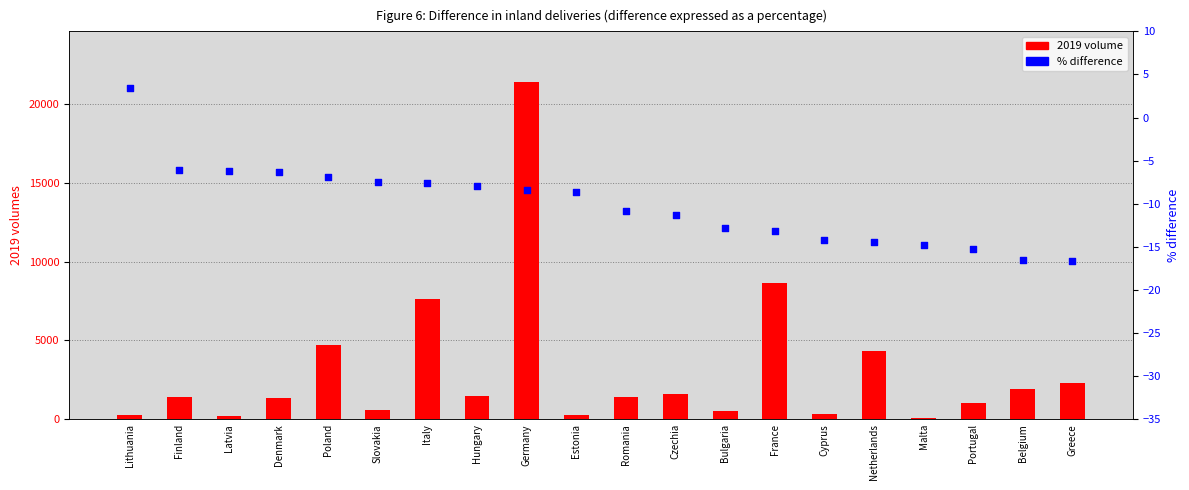

At which category is the sum across all series the highest?

Germany